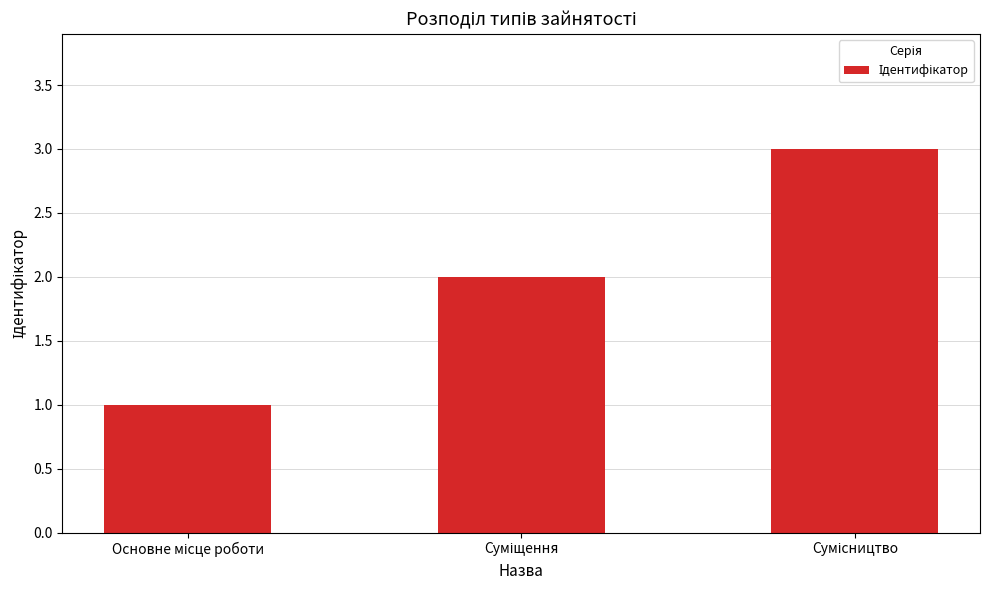

What is the sum of all values?

6